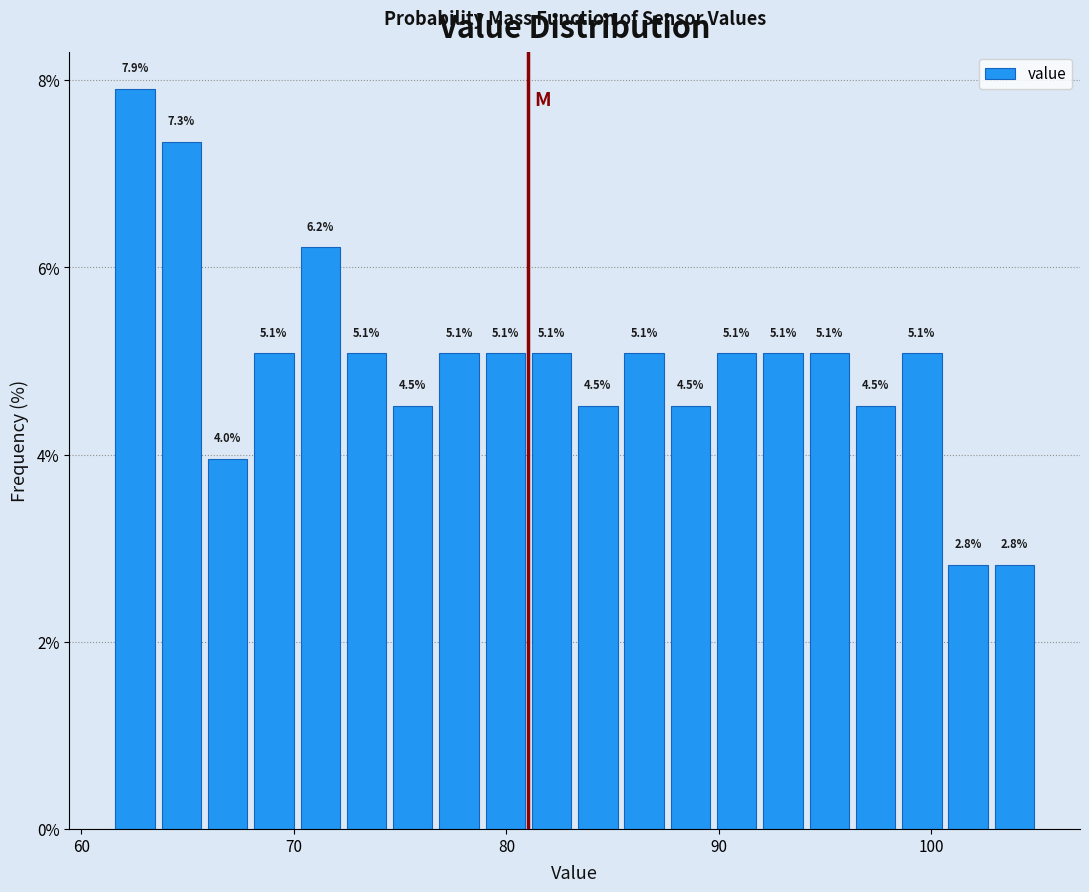

Around what value on the x-axis is the tallest bar? Give the approximate position of its centre, as read against the axis.

63